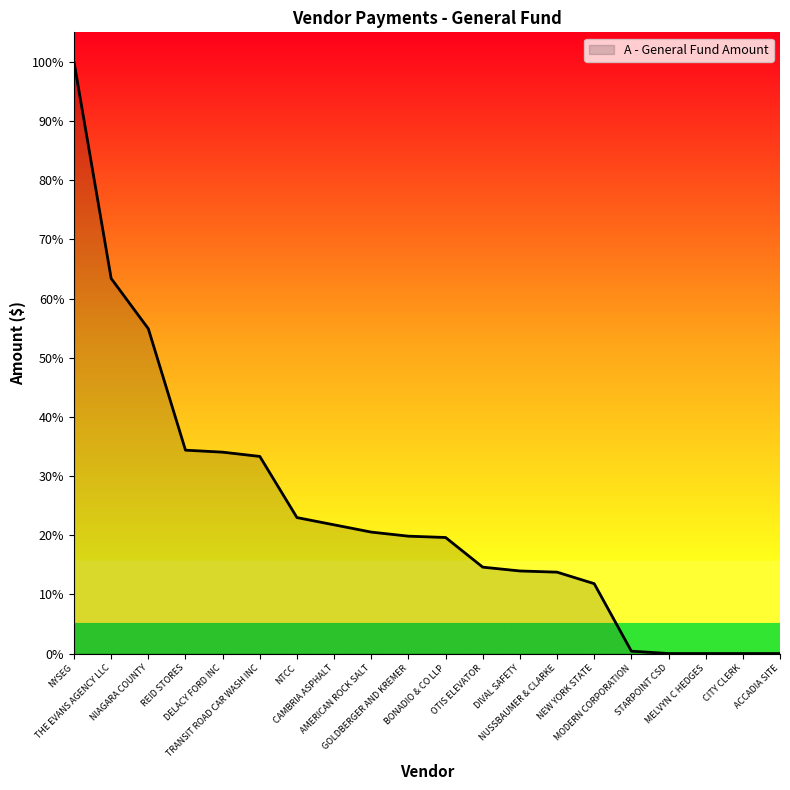

Does the chart have visible grid lines?

No